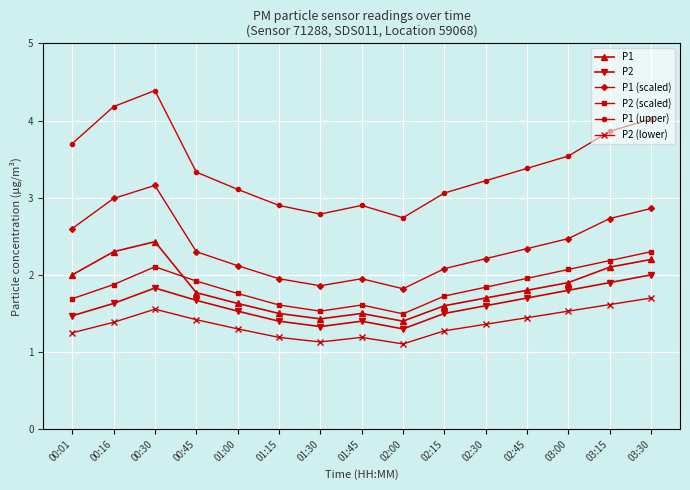

At 00:16, list the series in order from smallest to largest.

P2 (lower), P2, P2 (scaled), P1, P1 (scaled), P1 (upper)